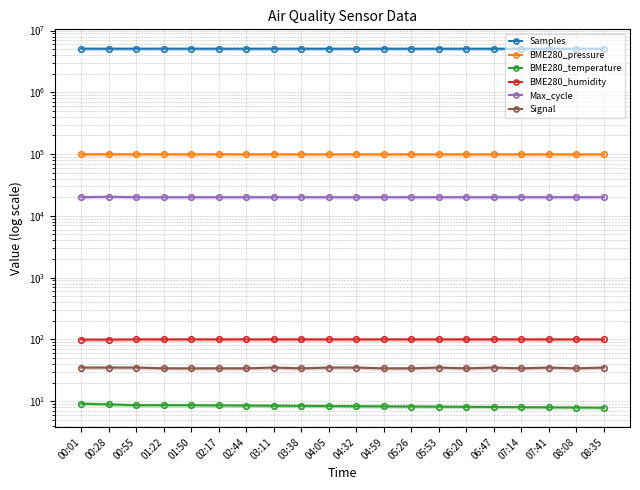

True or false: Samples and Max_cycle intersect in this chart.

False